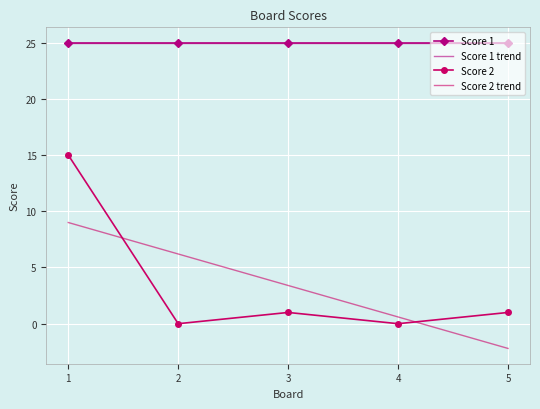

The Score 1 series shows 25.0 at 2. True or false?

True